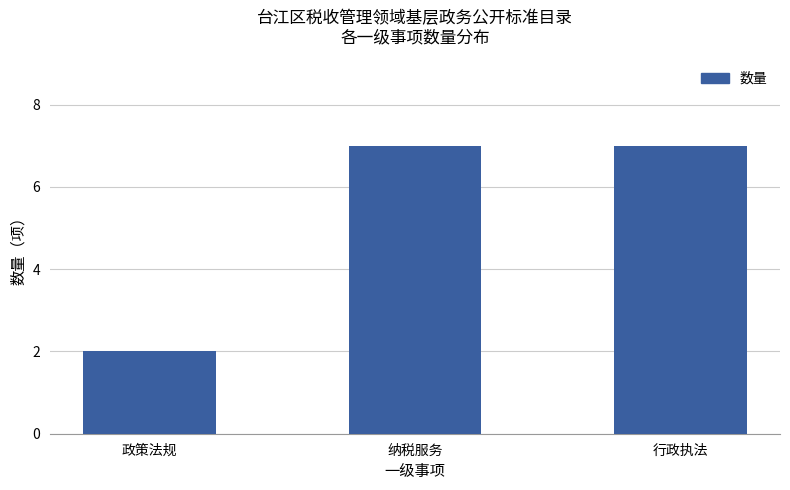

What is the sum of all values?

16